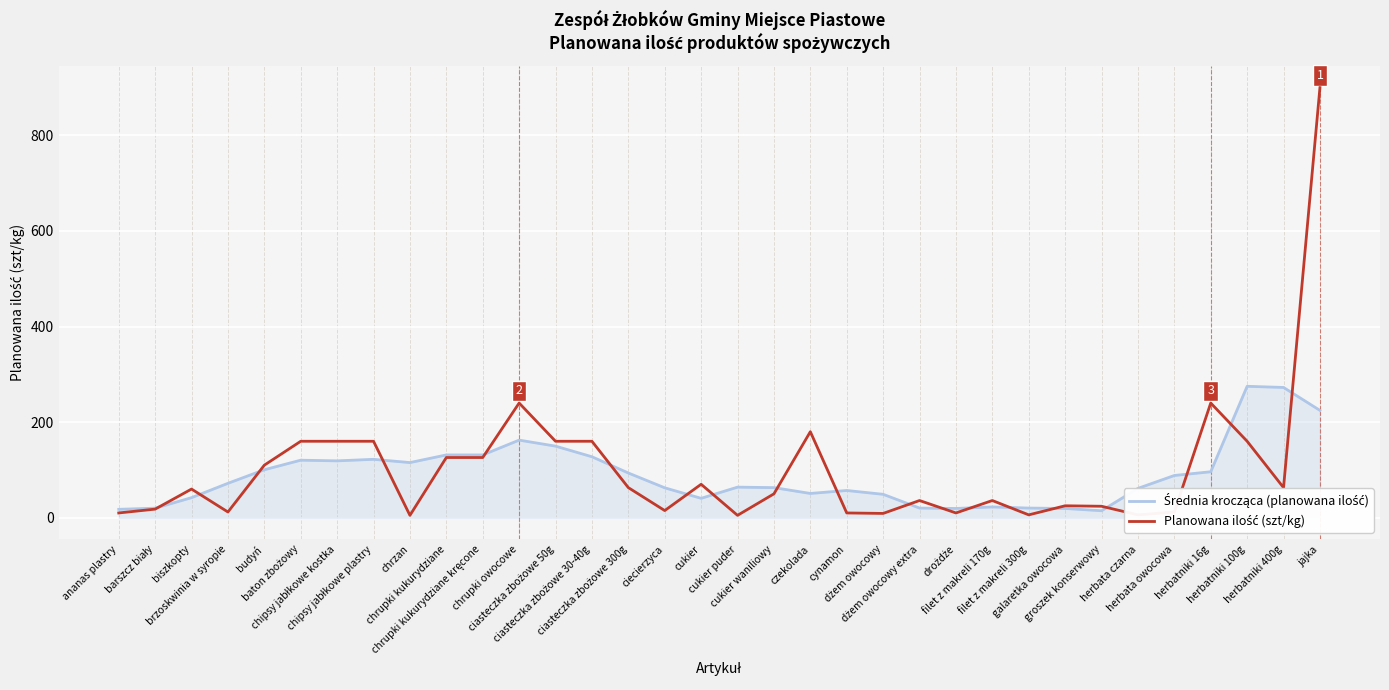

What is the maximum value shown in the chart?

900.0